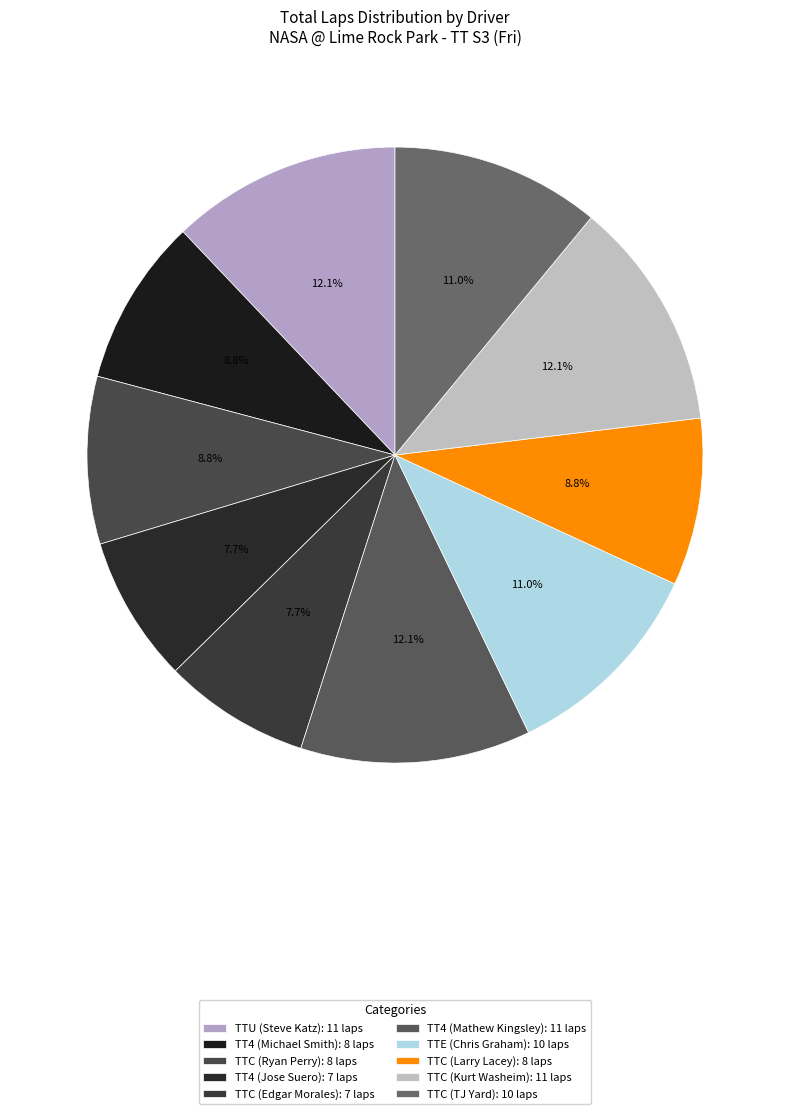

Which category has the biggest portion of the pie?

TTU (Steve Katz)